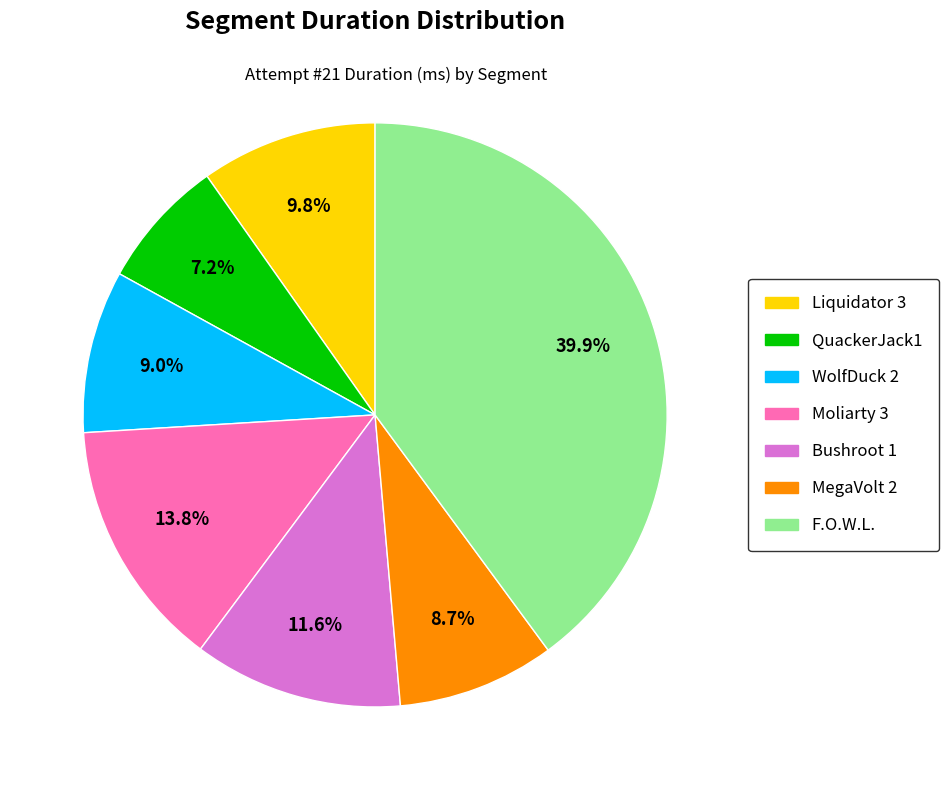

True or false: MegaVolt 2 accounts for 1% of the total.

False